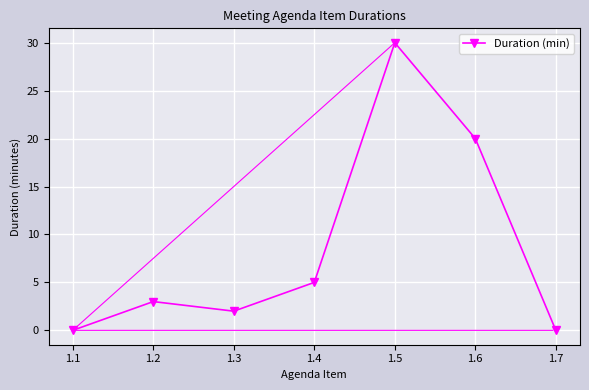

Reading left to right, transcribe all the data shown in this chart.

1.1=0	1.2=3	1.3=2	1.4=5	1.5=30	1.6=20	1.7=0